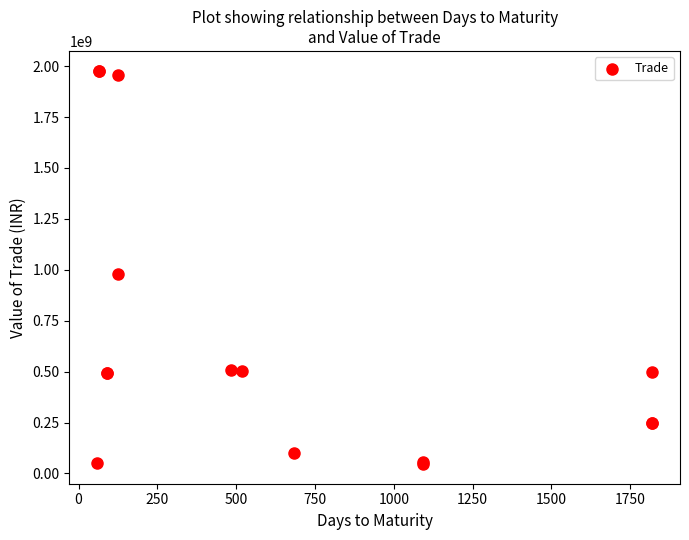

What Y value in the scatter plot is closest to 1012062000?

979077000